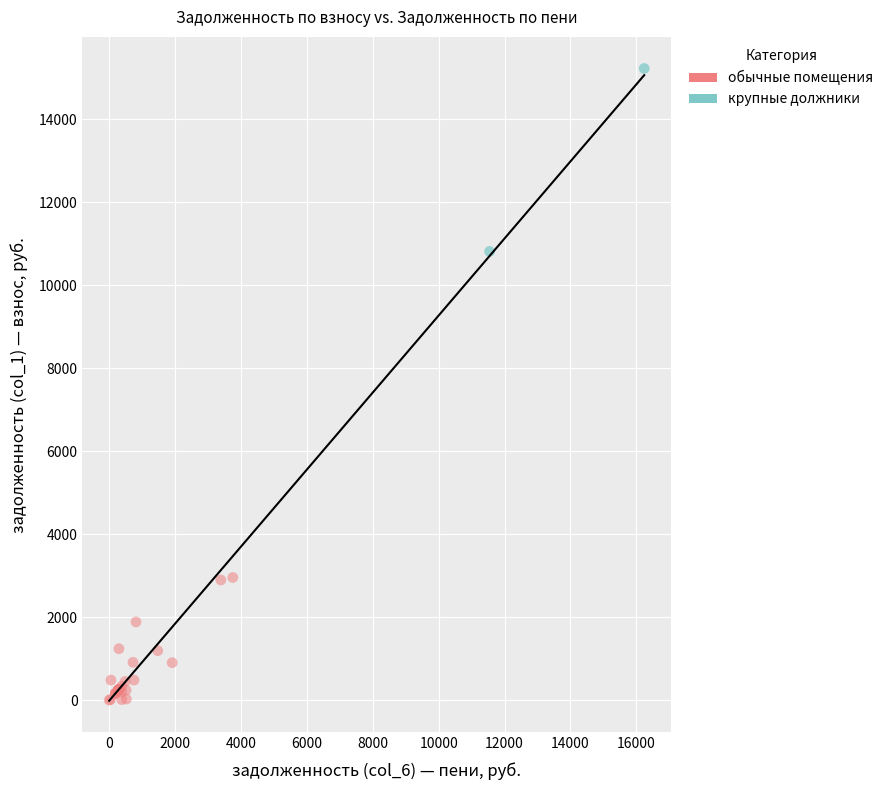

What are all the series names shown in the legend?

обычные помещения, крупные должники